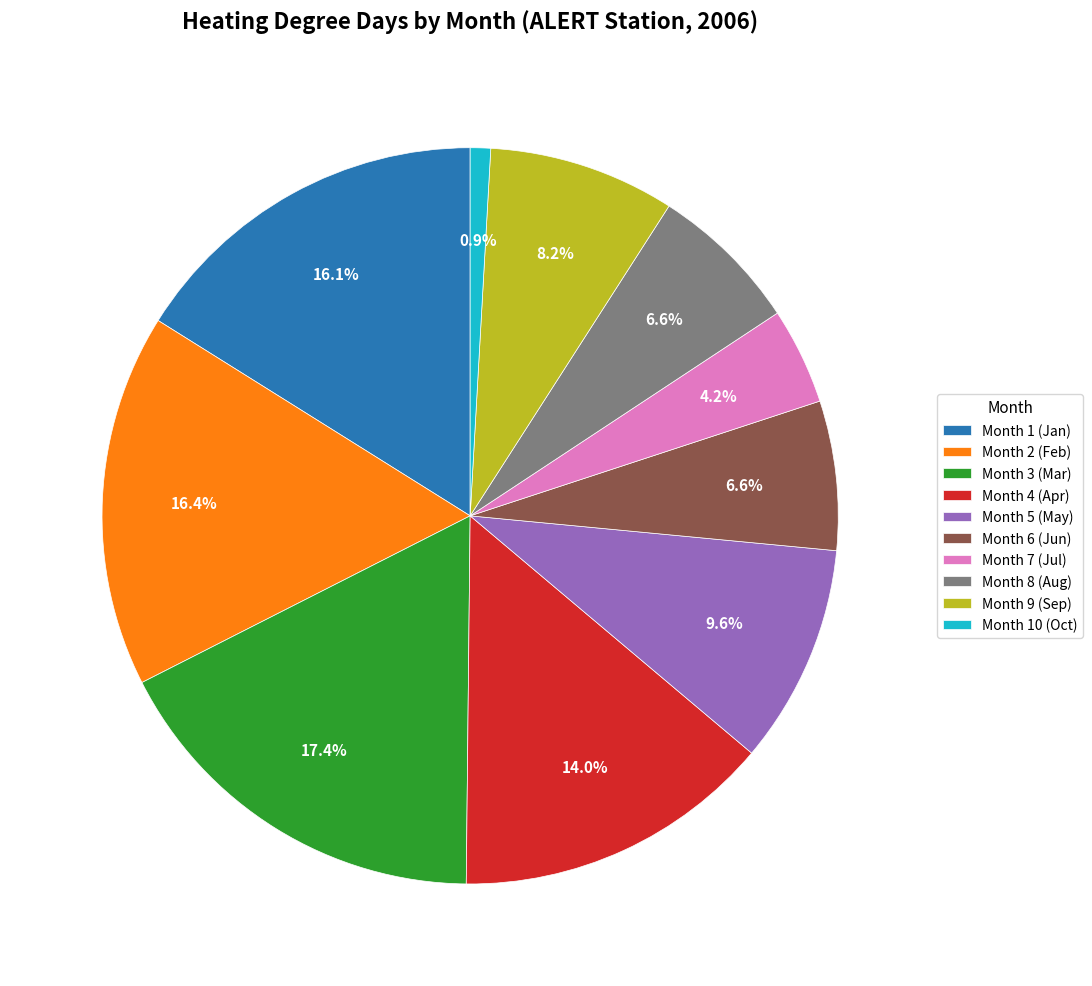

Combined, what portion of the pie is Month 10 (Oct) and Month 1 (Jan)?

17.0%